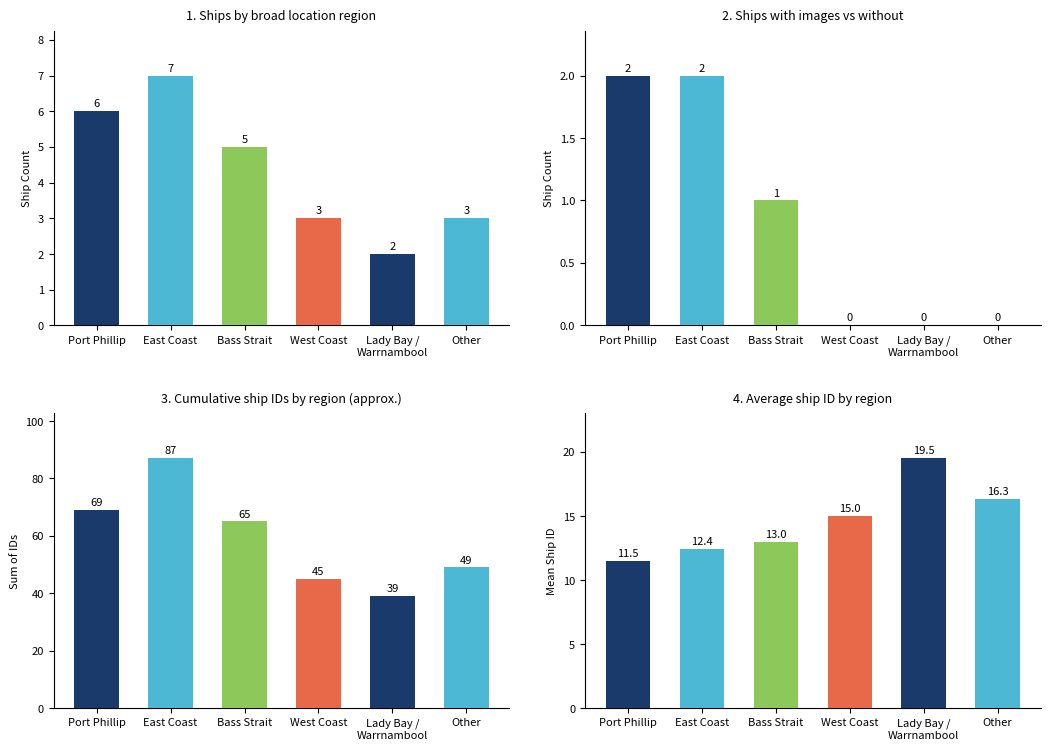

True or false: the data shows 10.3 at West Coast.

False